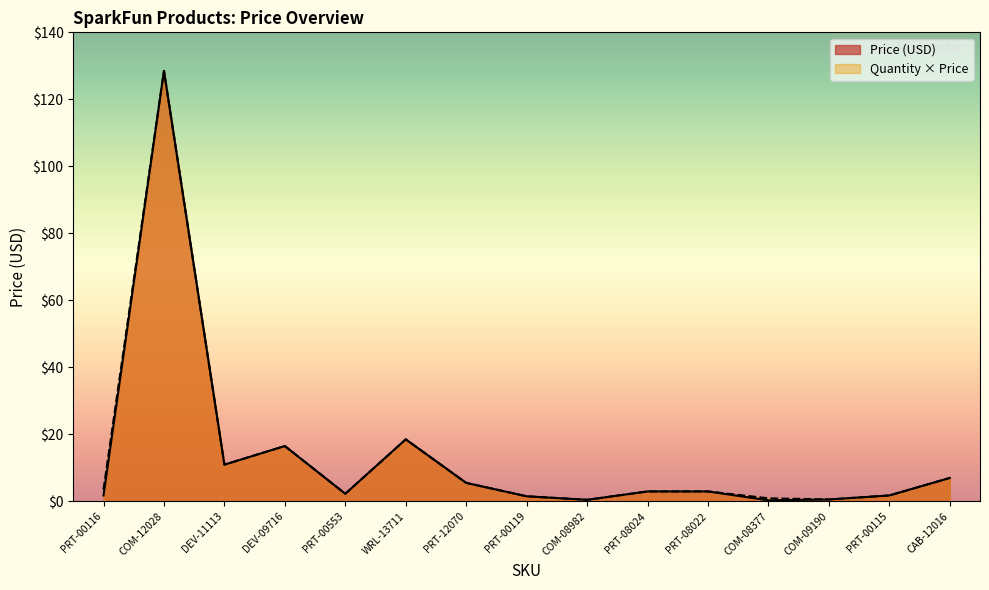

At which category is the sum across all series the highest?

COM-12028